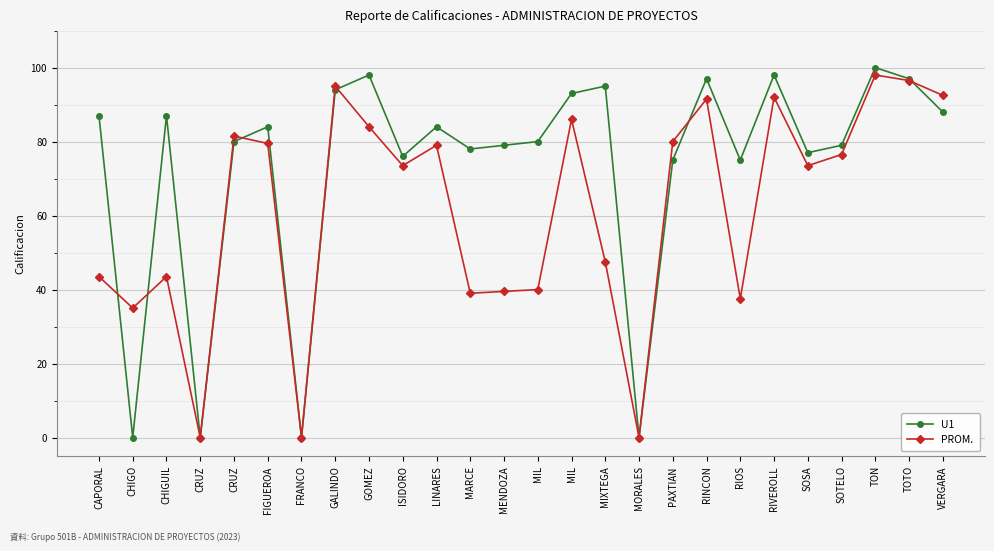

At which category does U1 reach its first local valley?

CHIGO